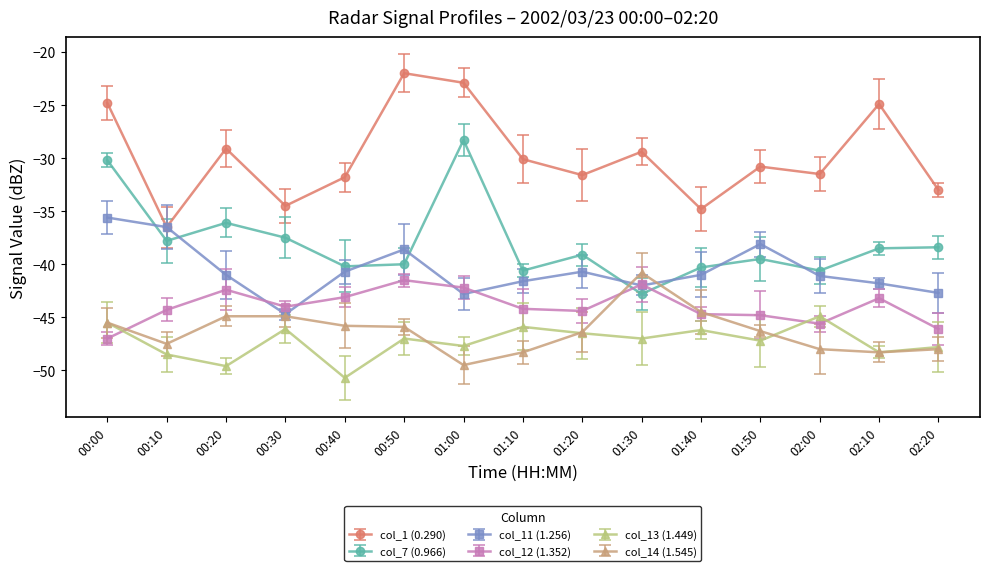

What is the label of the 8th point from the left?

01:10